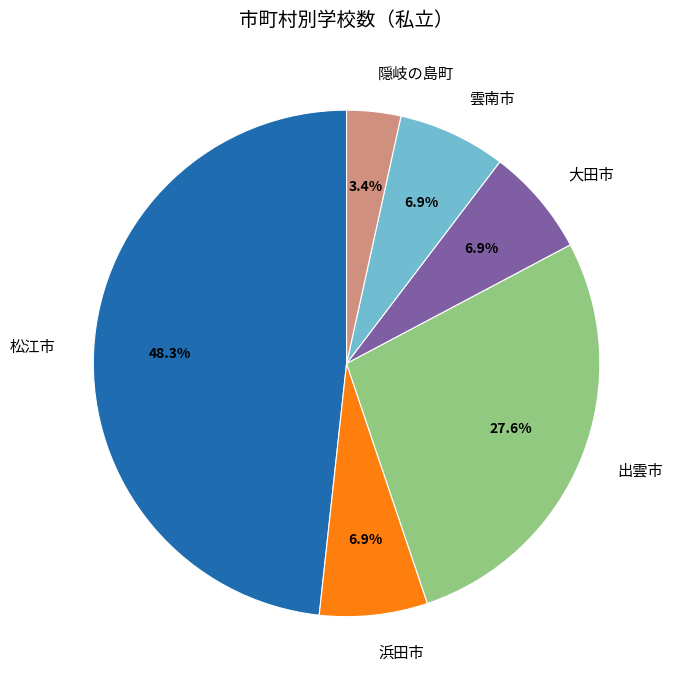

To the nearest percent, what is the difference between the largest and smallest slice percentages?

45%